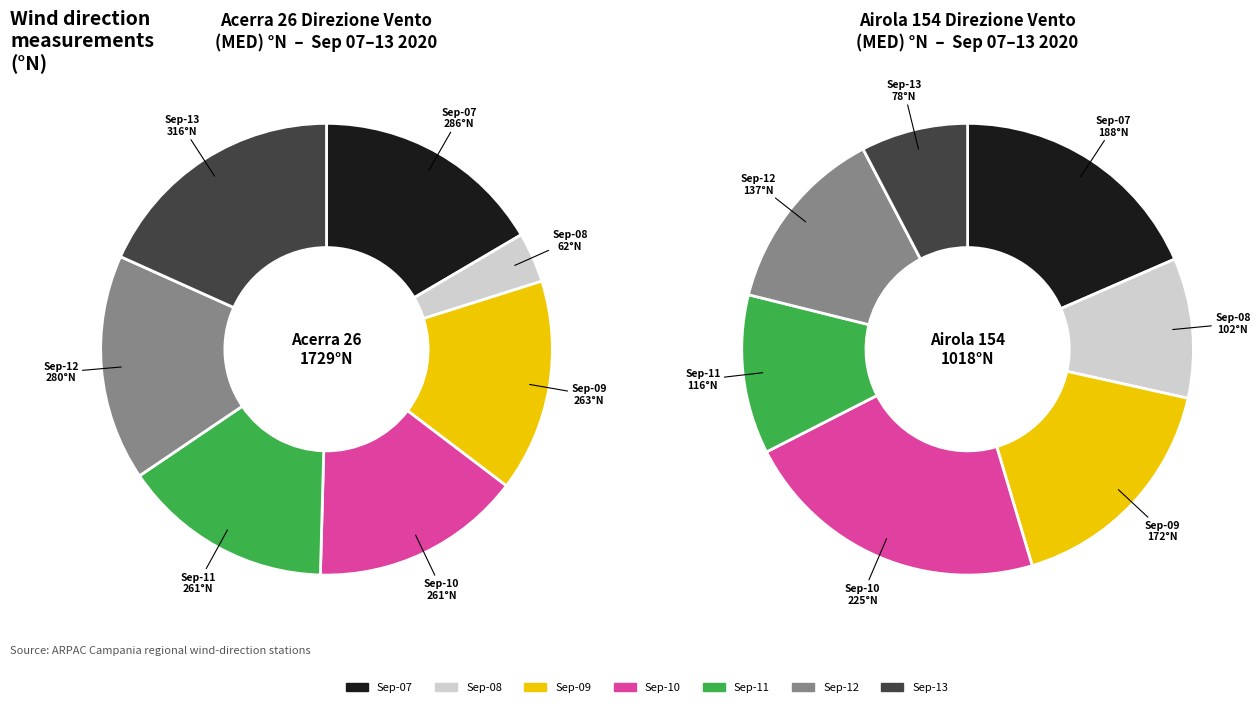

What is the smallest slice in the pie chart?

2020-09-08